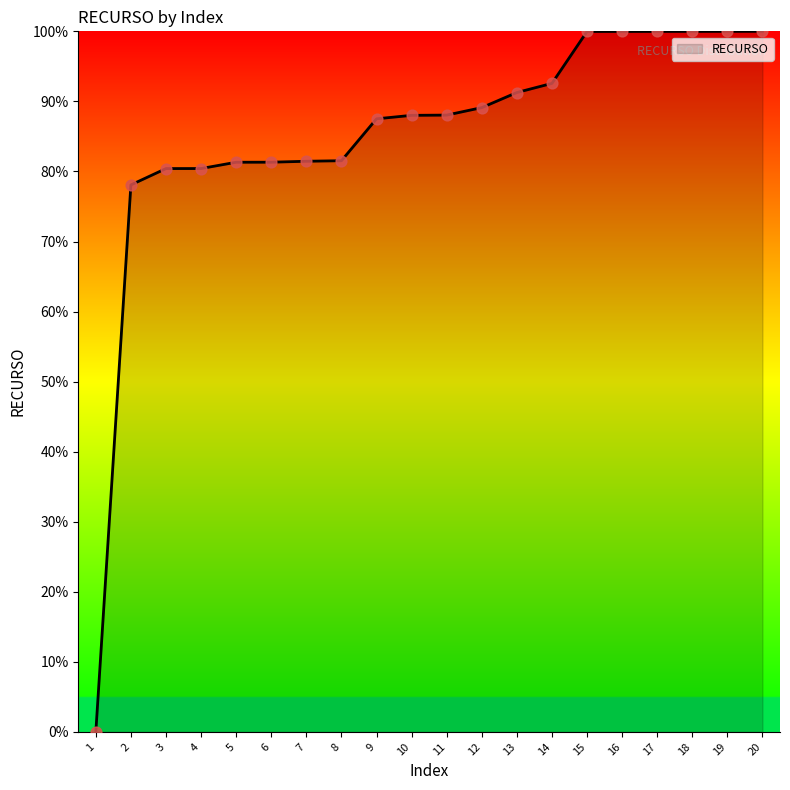

What is the change in value from 4 to 6?

+0.9